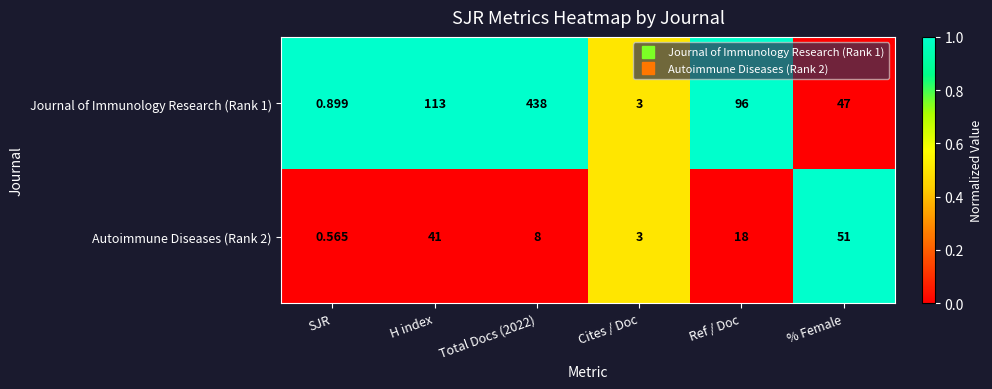

List the series in order of their overall mean, lowest first.

Autoimmune Diseases (Rank 2), Journal of Immunology Research (Rank 1)